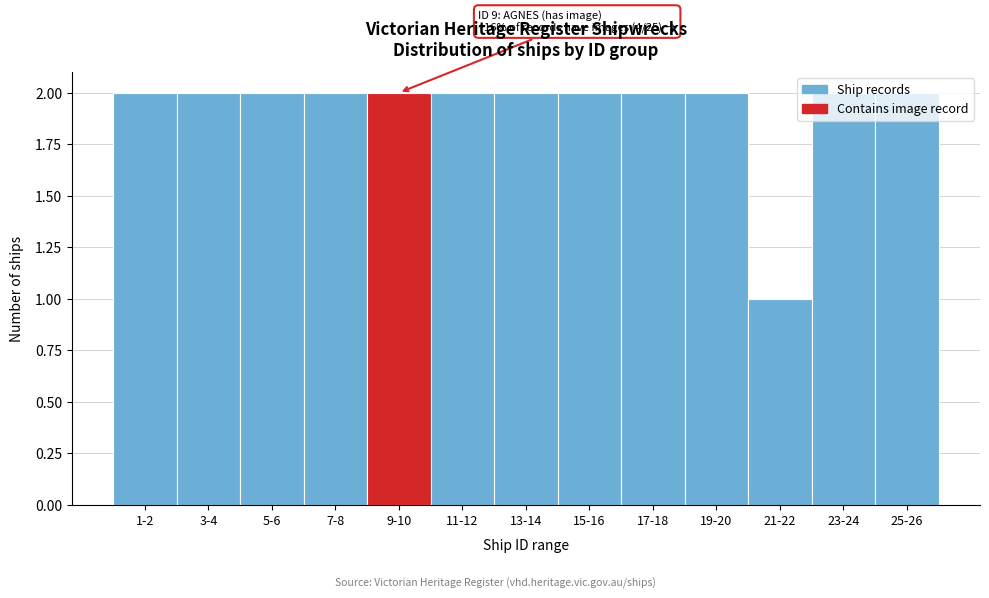

What is the label of the 5th bar from the left?

9-10